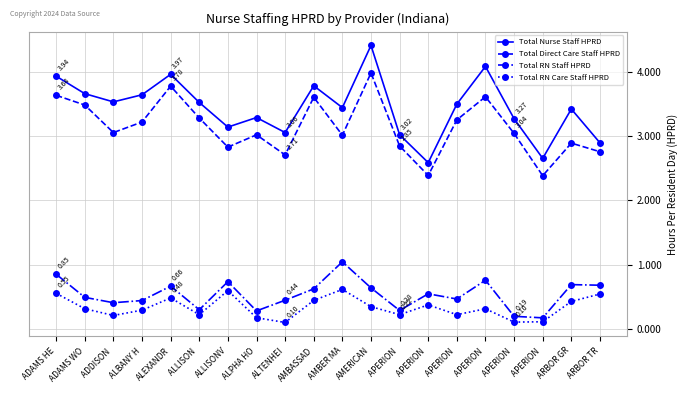

How many series are shown in this chart?

4